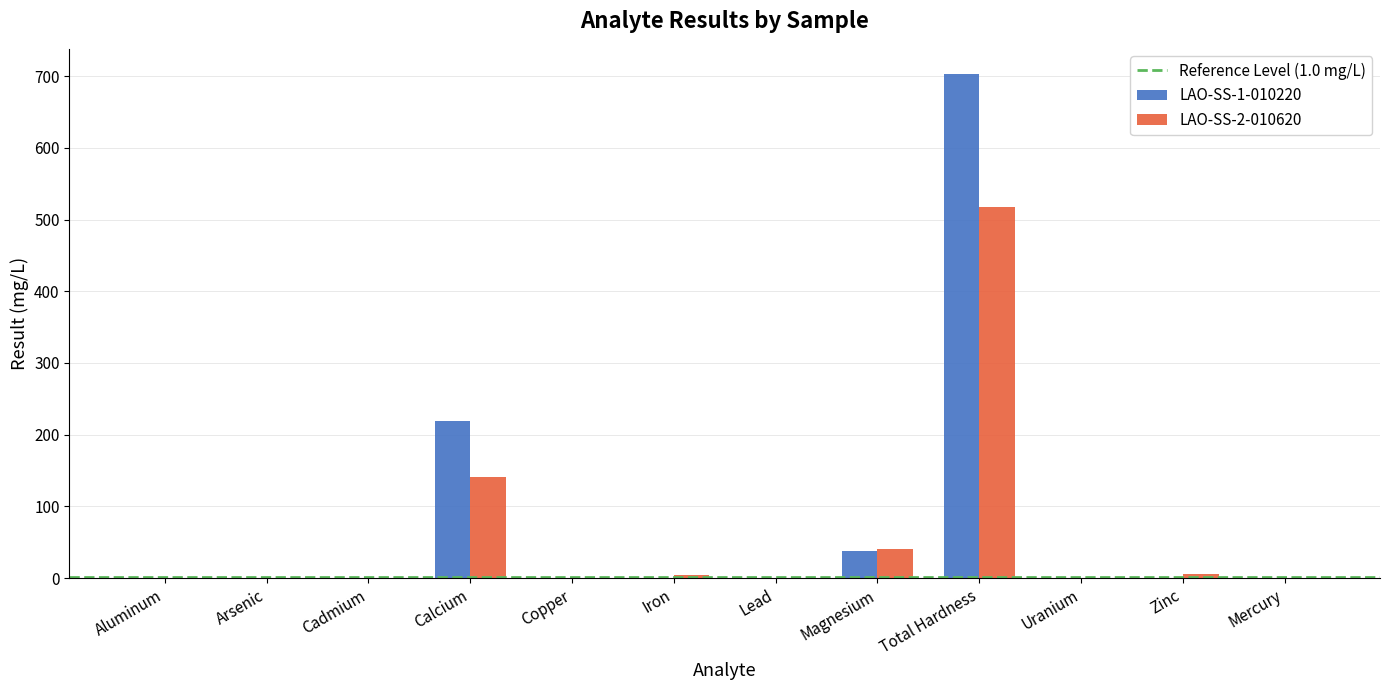

At which label does LAO-SS-1-010220 reach its peak?

Total Hardness